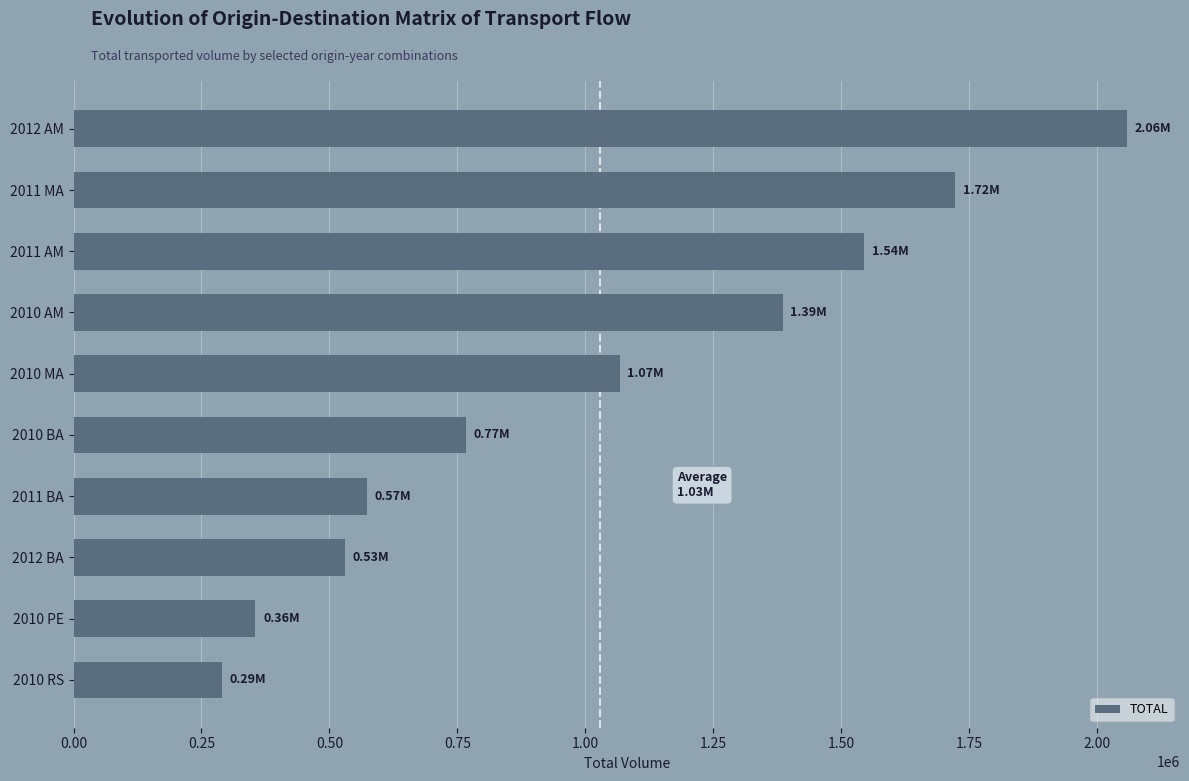

How many bars are there in total?

10